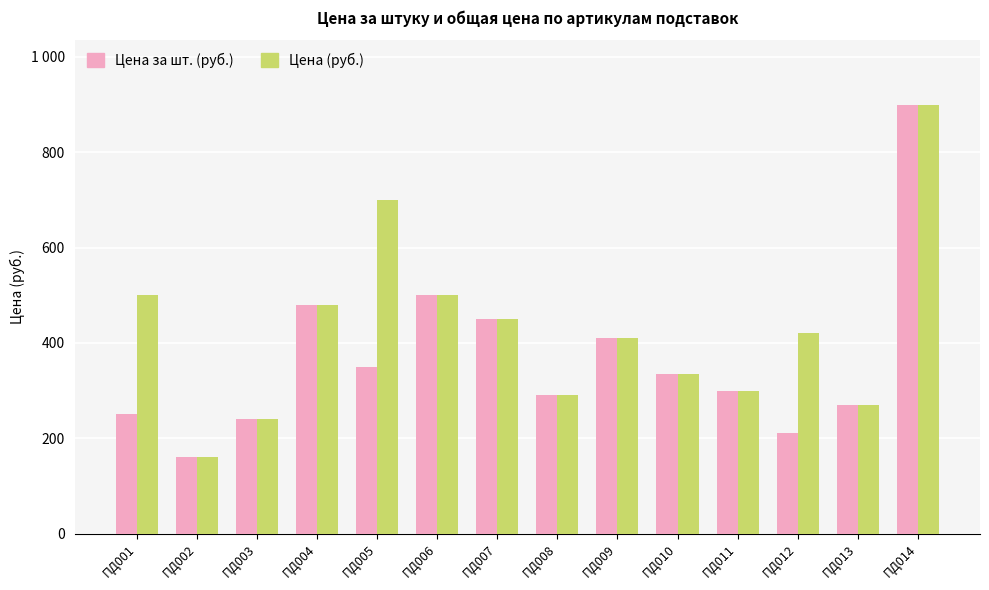

At which category is the sum across all series the highest?

ПД014